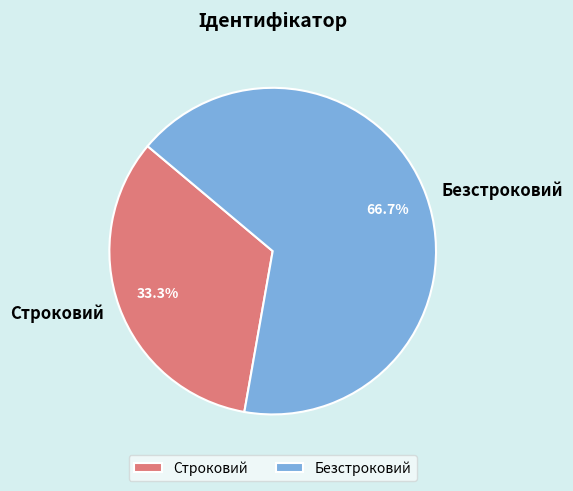

Which slice represents more than half of the pie?

Безстроковий